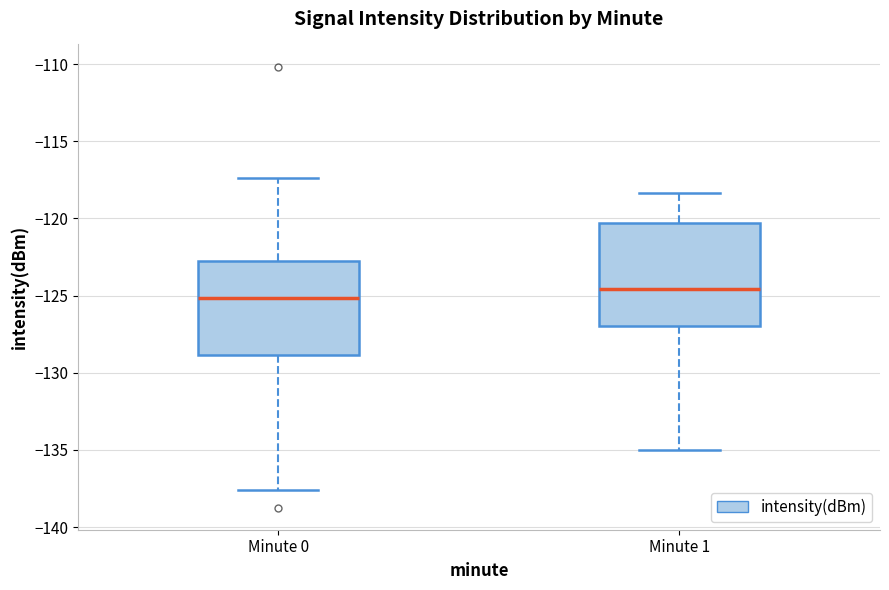

Reading left to right, transcribe this box plot: for each box, give where its median line is, the range the box spans, and where its two whiskers end, as read against the y-axis. The values are not printed on the chart, so give them approximately, as read against the axis.

Minute 0: median -125.0, box -129.0 to -123.0, whiskers -137.5 to -117.5
Minute 1: median -124.5, box -127.0 to -120.5, whiskers -135.0 to -118.5